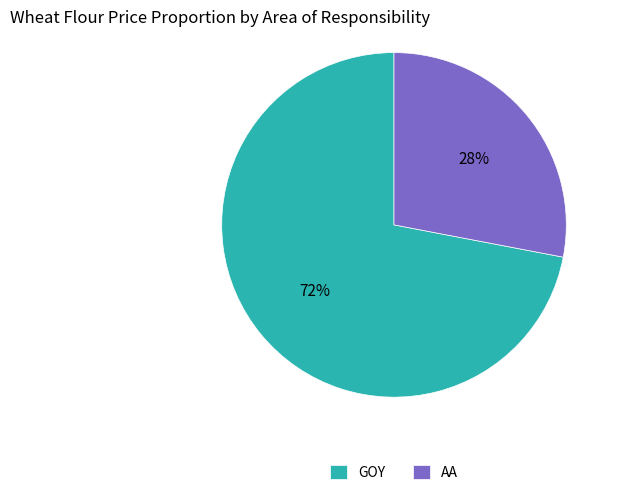

Count the number of slices in the pie.

2